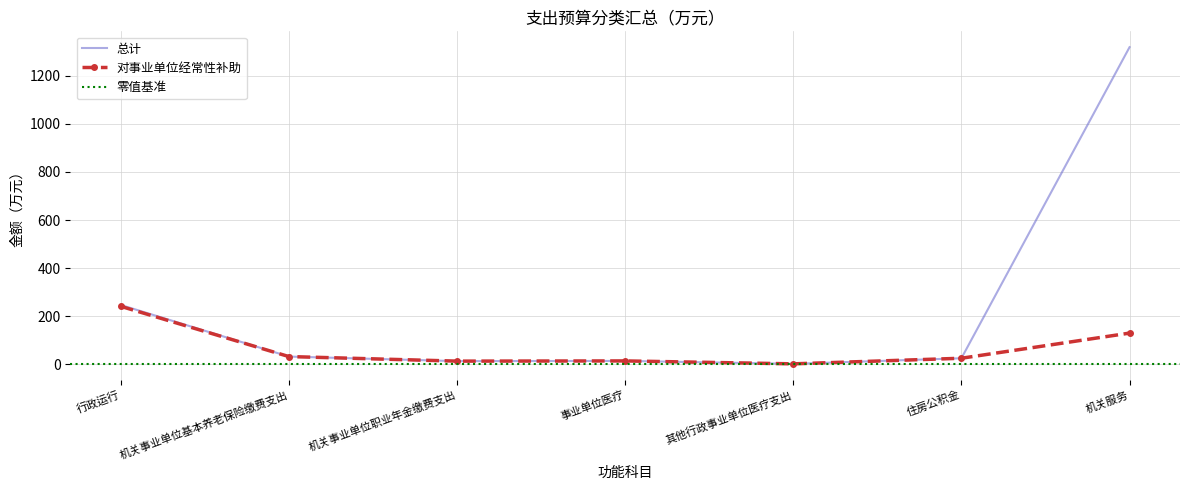

How many interior local valleys does the 总计 series have?

2